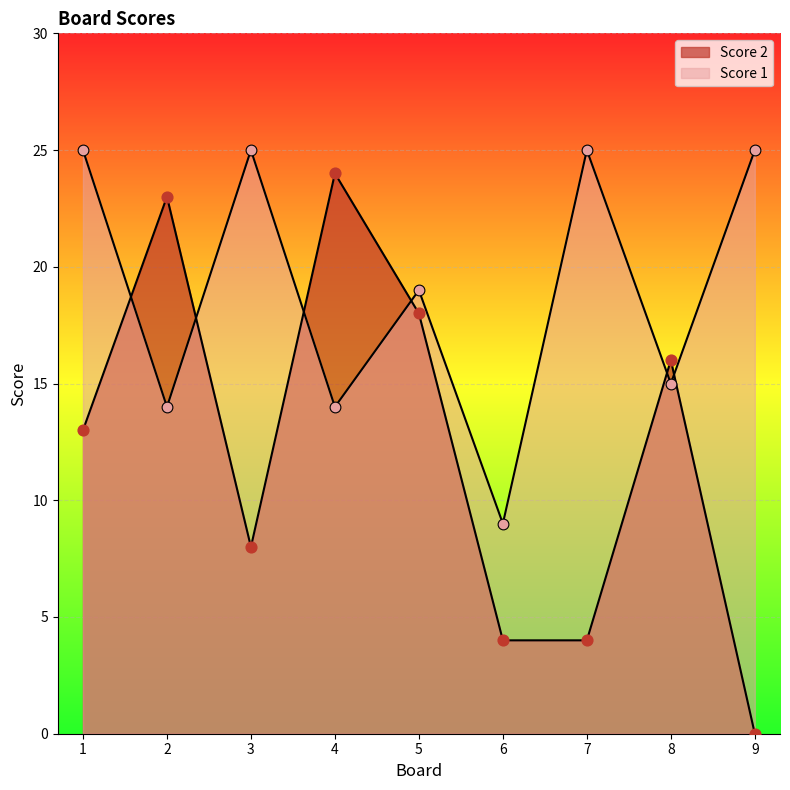

At how many categories does at least one series exceed 8?

9